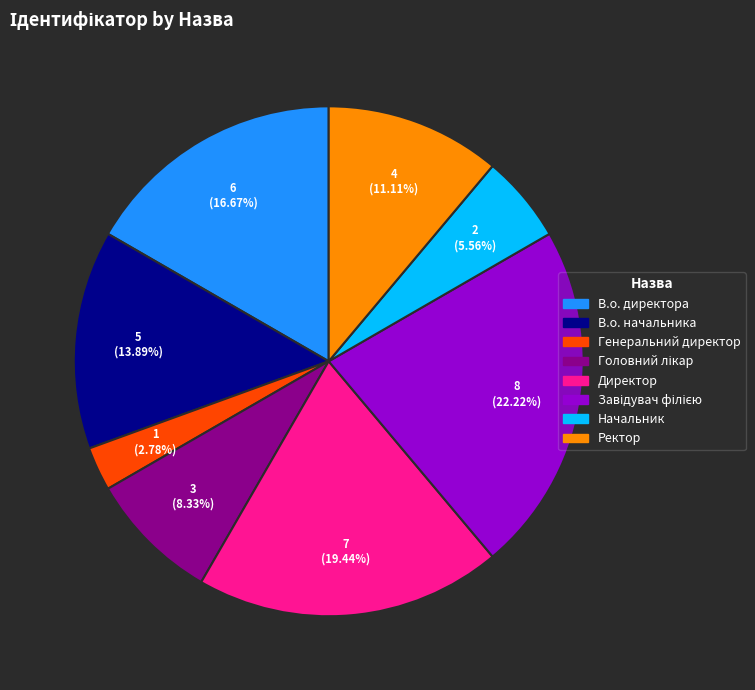

What is the total percentage of В.о. директора and В.о. начальника?

30.6%